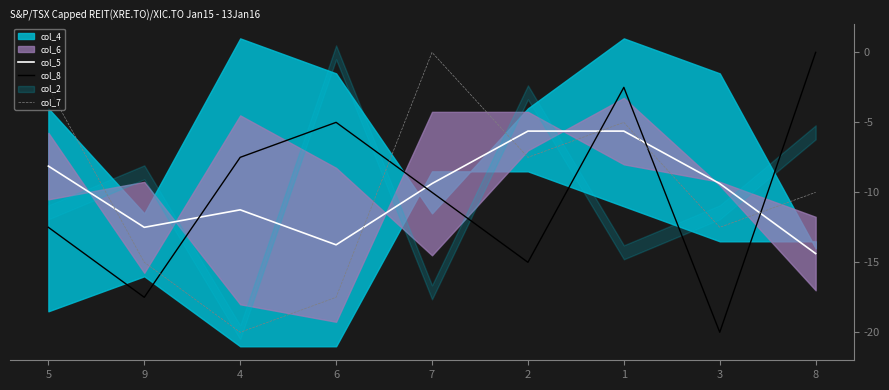

Where is the first local minimum for col_5?

9